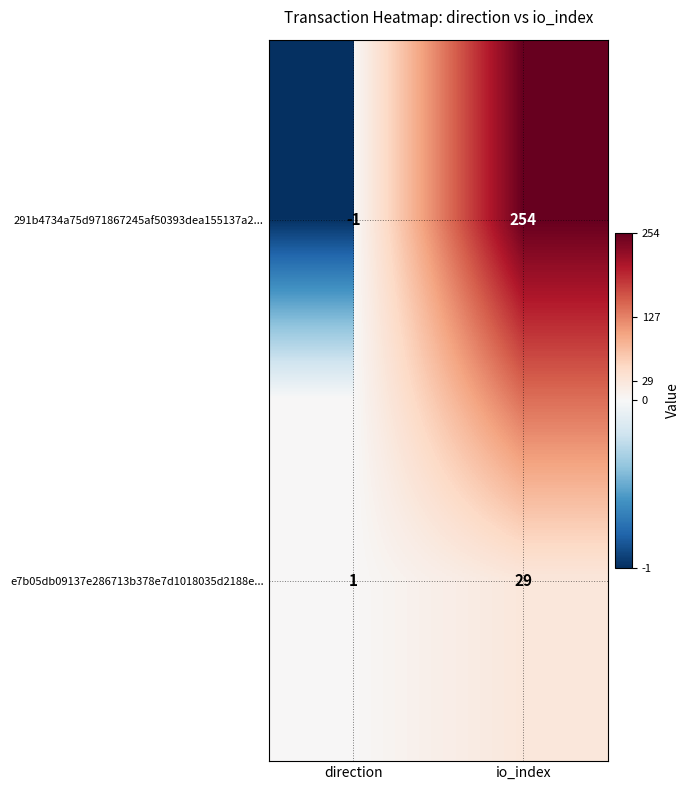

Where is e7b05db09137e286713b378e7d1018035d2188e... nearest to the value 15?

direction